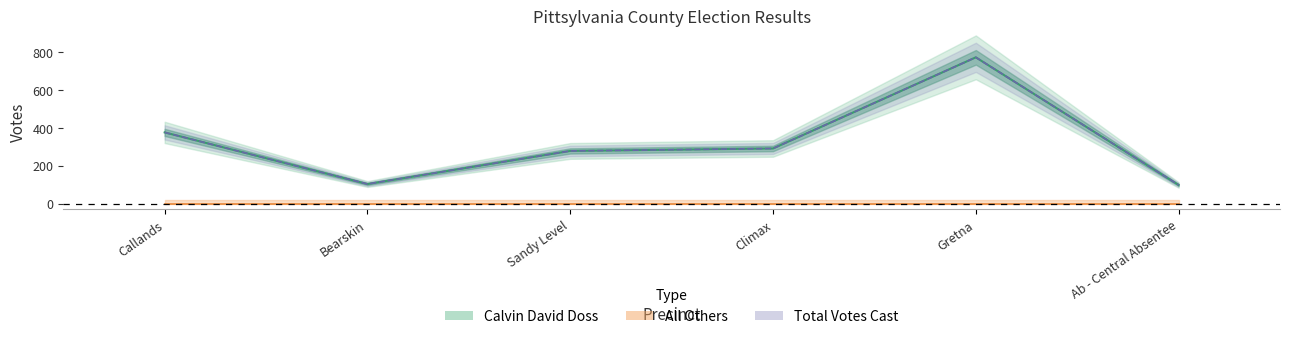

Which series has the largest range (max minus min)?

Calvin David Doss